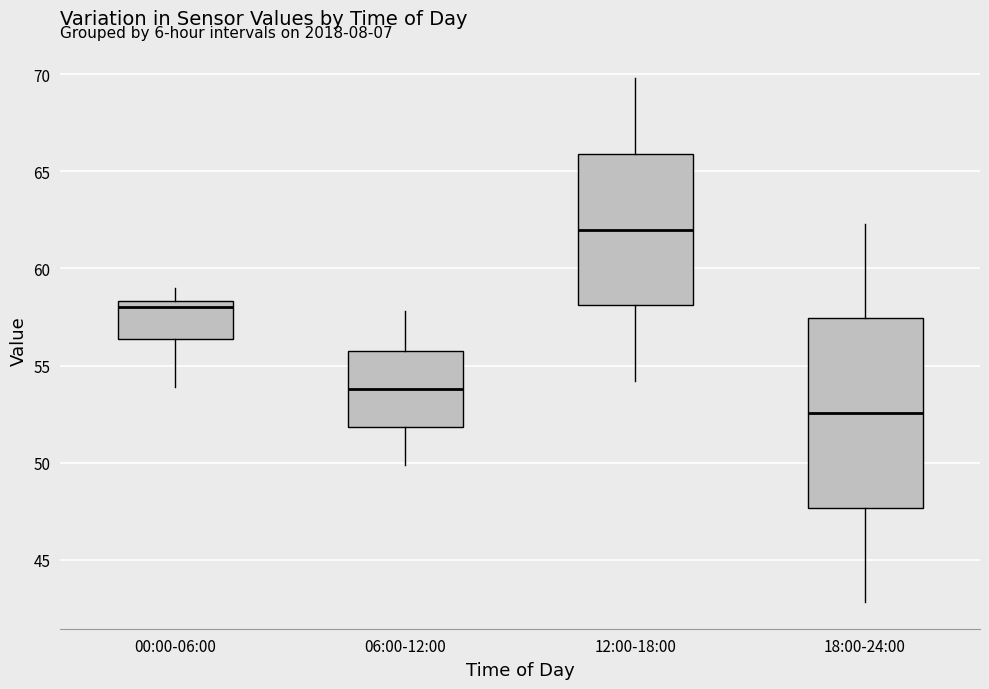

Where does the upper whisker of the box for 06:00-12:00 end on the y-axis? The values are not printed on the chart, so give them approximately, as read against the axis.

58.0